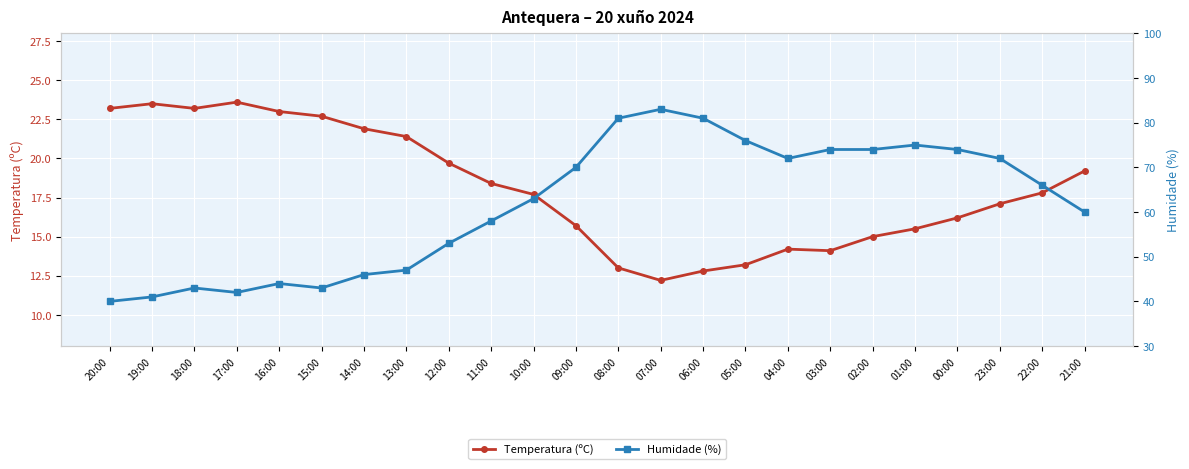

How many data points does each series have?

24